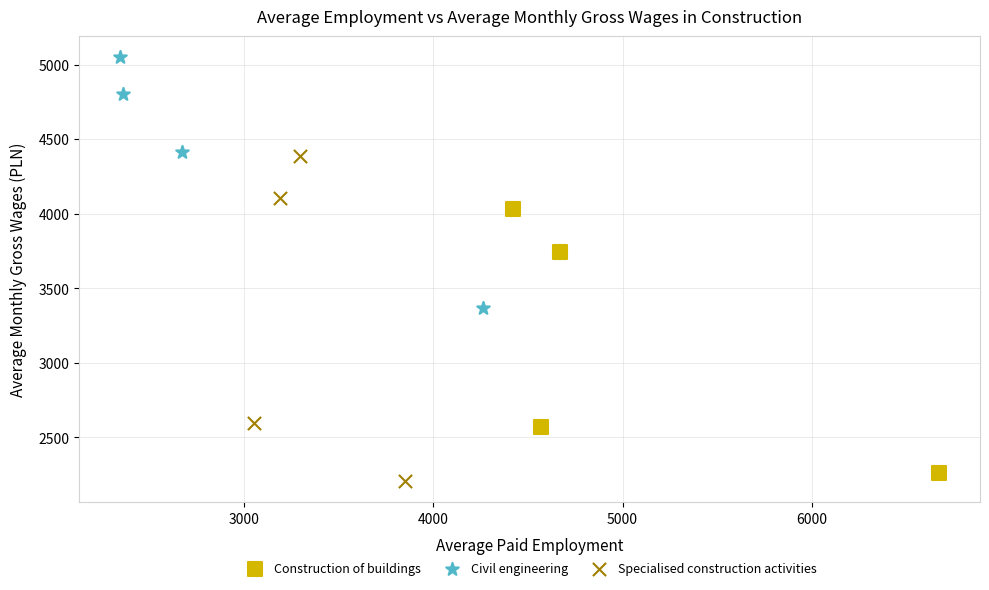

Which series contains the highest Y value?

Civil engineering